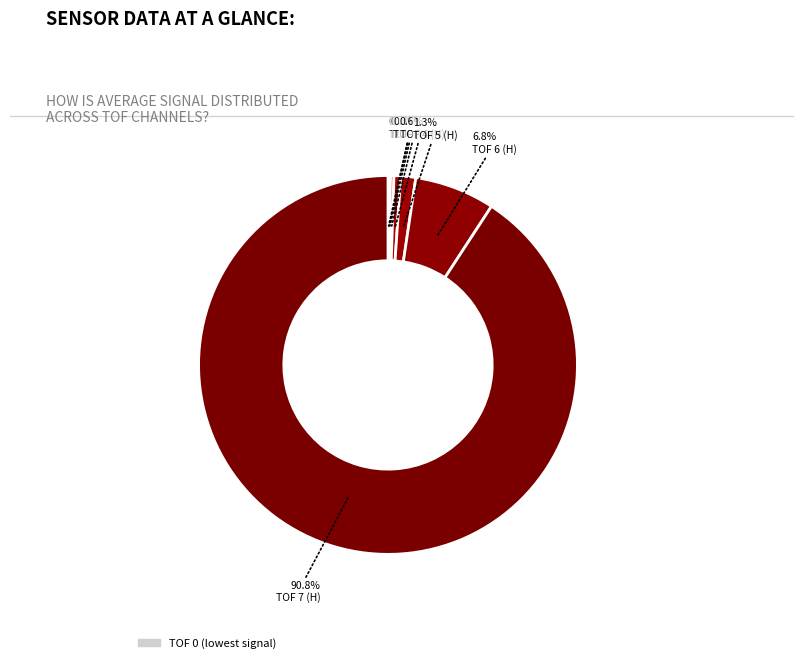

The TOF 4 (H) slice represents 1% of the pie. True or false?

True